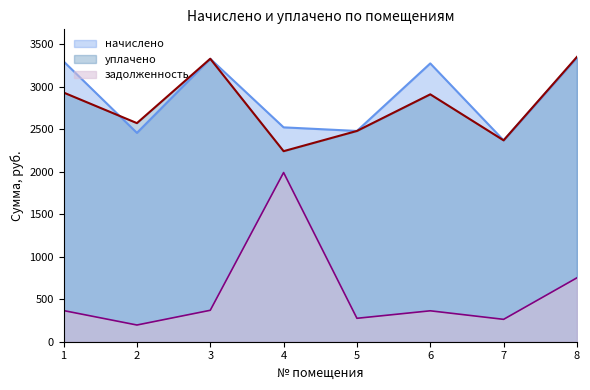

Where is the first local maximum for задолженность?

4